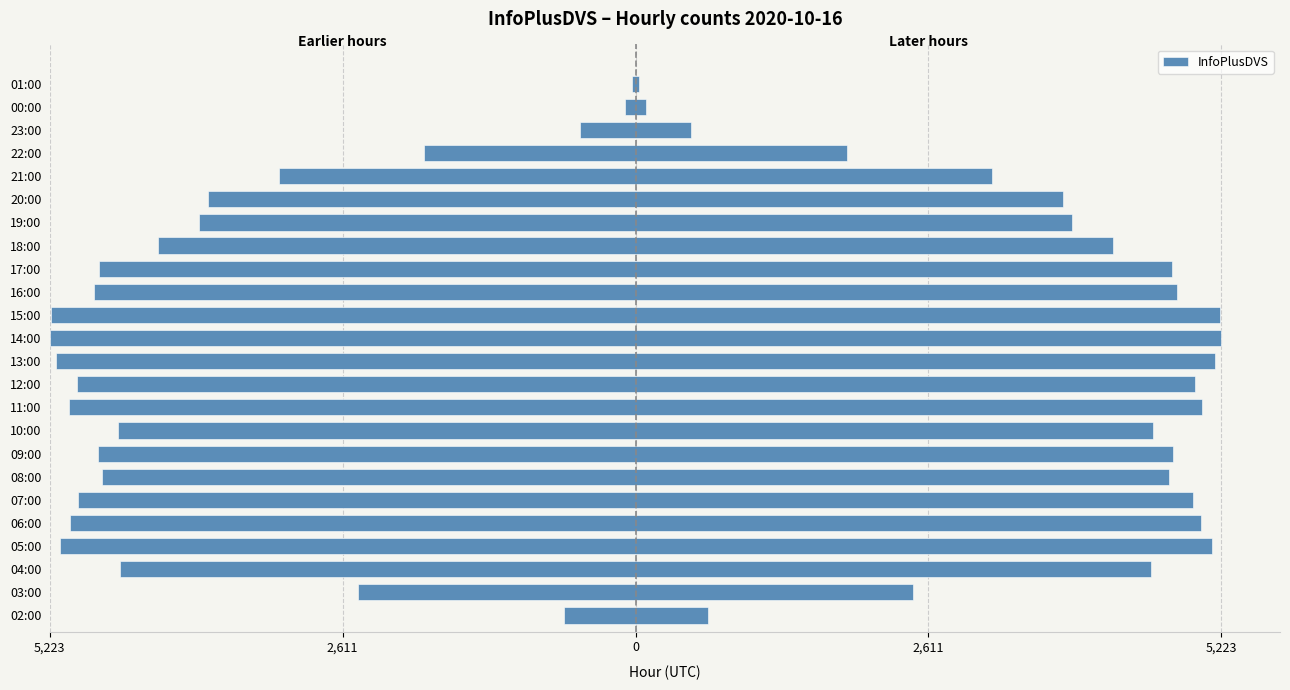

How many distinct data groups are displayed?

1